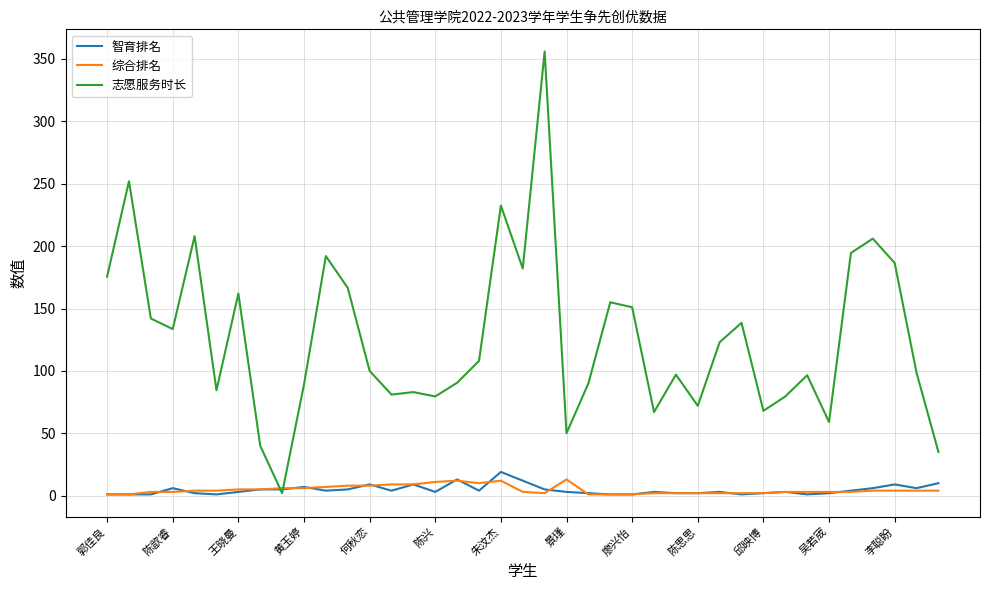

What is the average value of the 智育排名 series?

4.6